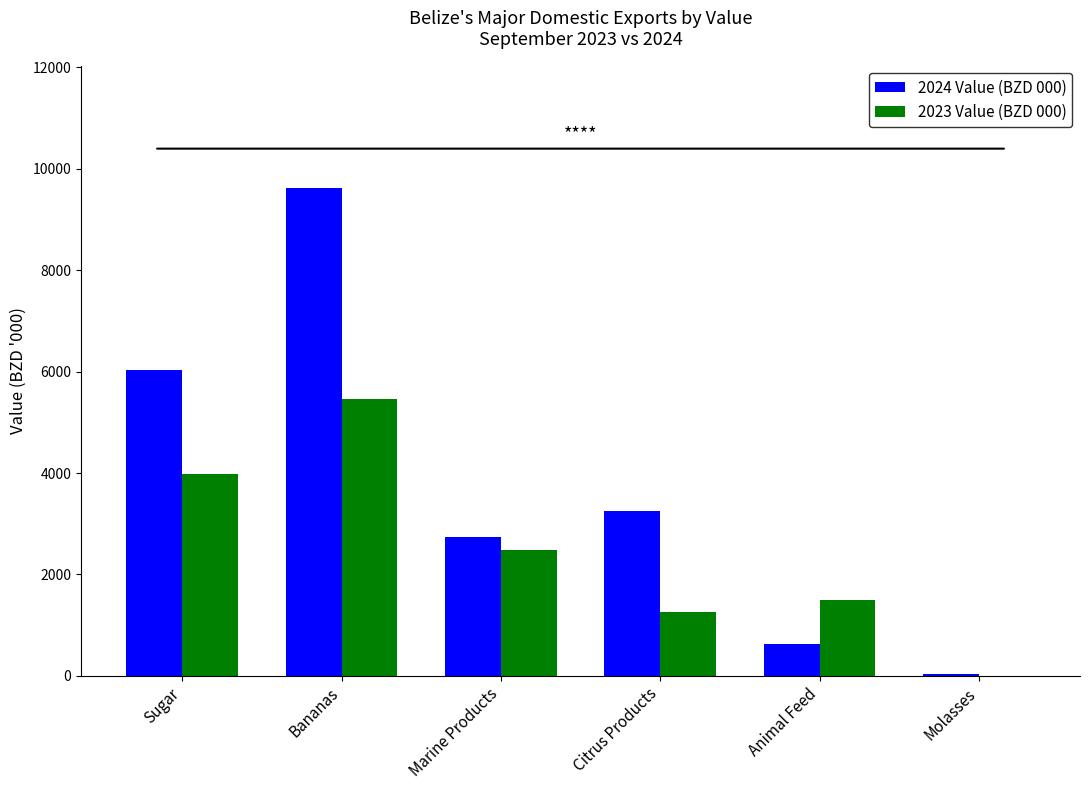

Count the number of categories in the chart.

6